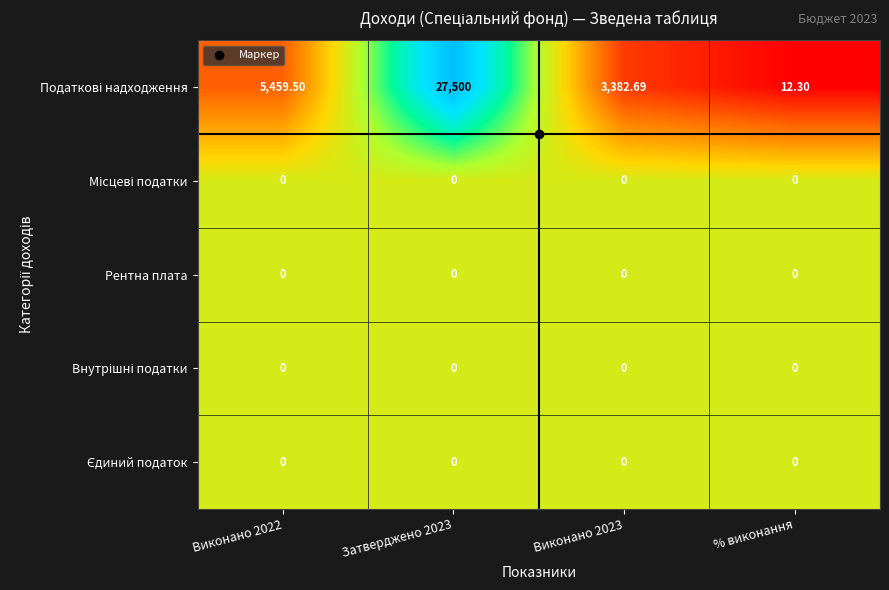

Which category has the highest value across all series?

Затверджено 2023